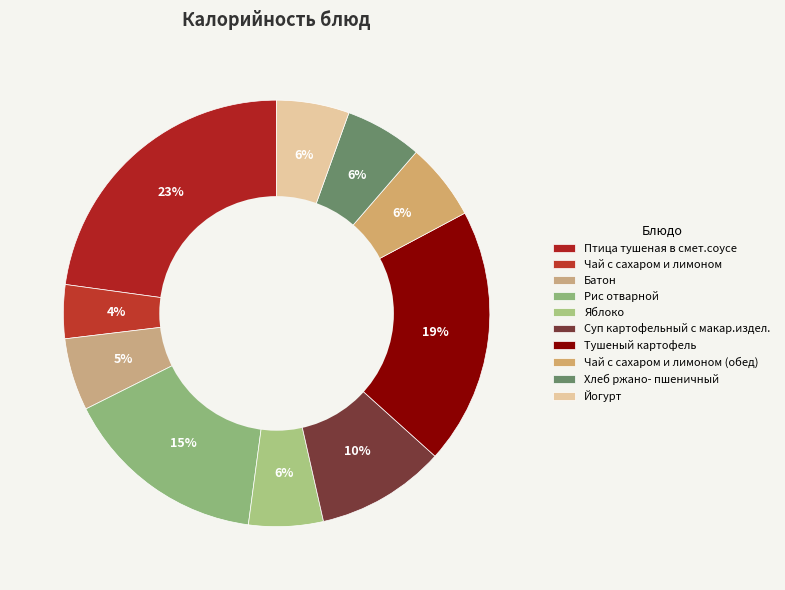

Do Суп картофельный с макар.издел. and Рис отварной together represent more than half of the pie?

No